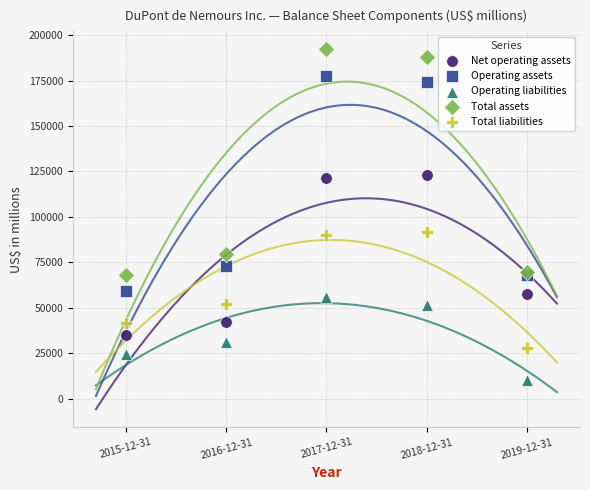

What is the X range (max minus min) for the scatter plot?

4